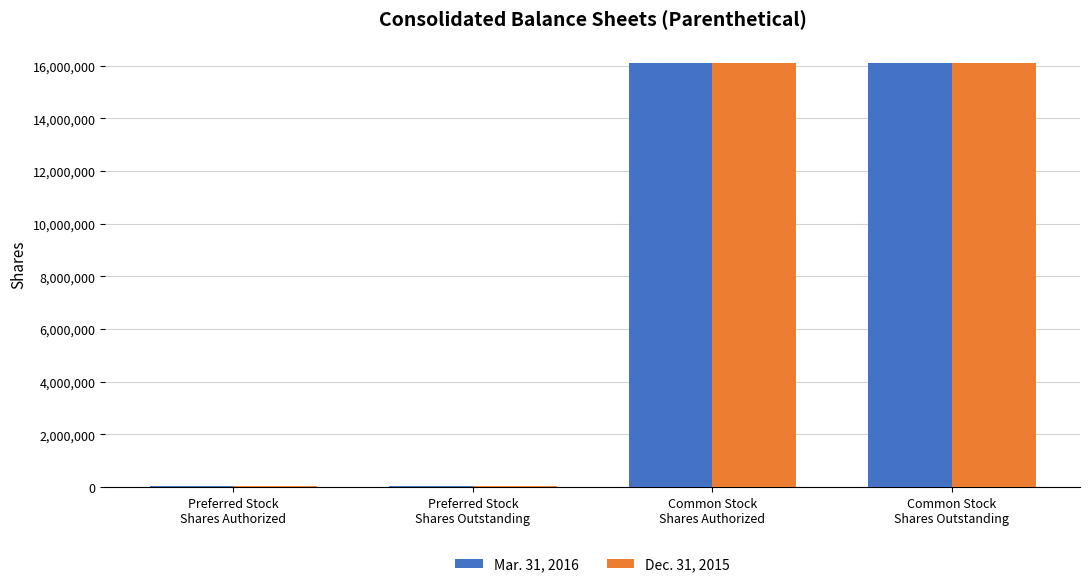

What are all the series names shown in the legend?

Mar. 31, 2016, Dec. 31, 2015